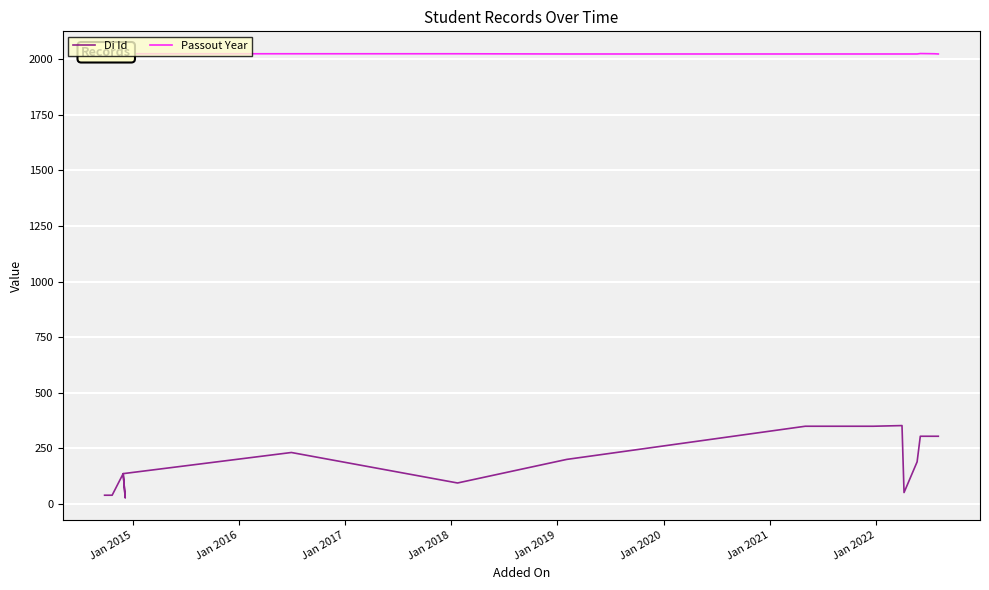

True or false: Passout Year and Di Id cross at least once.

False